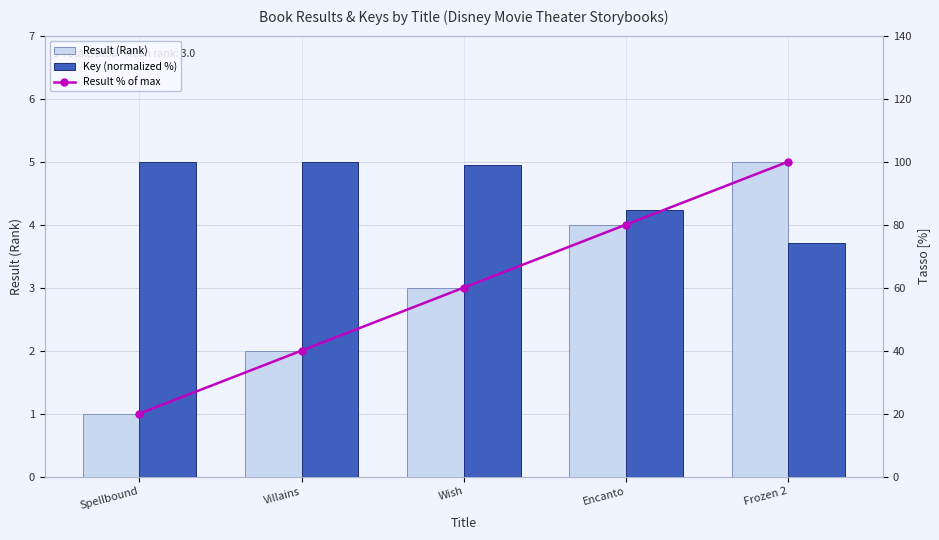

What is the difference between the highest and lowest values at Encanto?

80.6